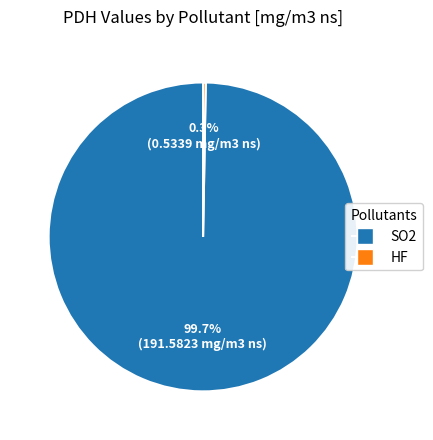

Count the number of slices in the pie.

2